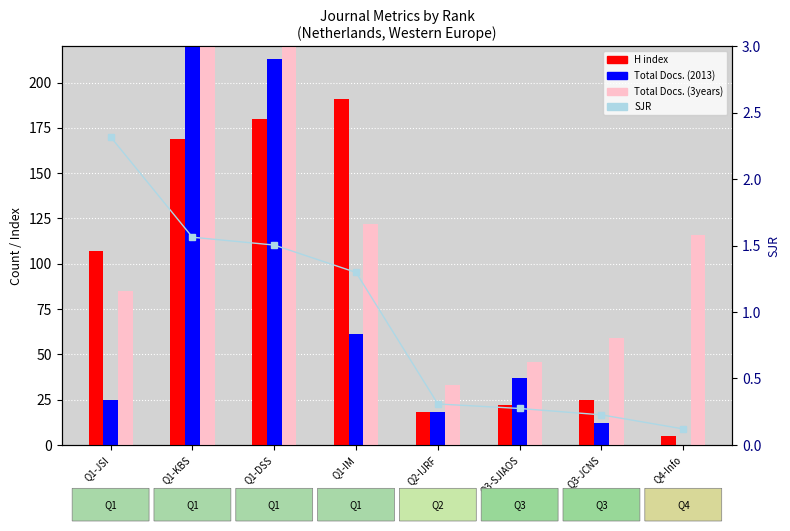

List the labels in order of Total Docs. (2013) value, smallest first.

Q4-Info, Q3-JCNS, Q2-IJRF, Q1-JSI, Q3-SJIAOS, Q1-IM, Q1-DSS, Q1-KBS